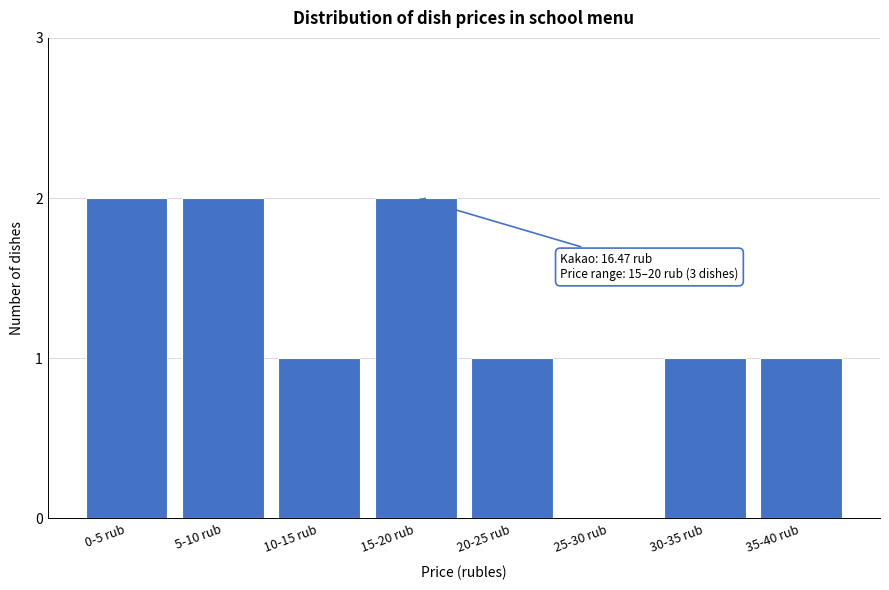

Reading left to right, what are all the values shown in this chart?

0-5 rub=2	5-10 rub=2	10-15 rub=1	15-20 rub=2	20-25 rub=1	25-30 rub=0	30-35 rub=1	35-40 rub=1